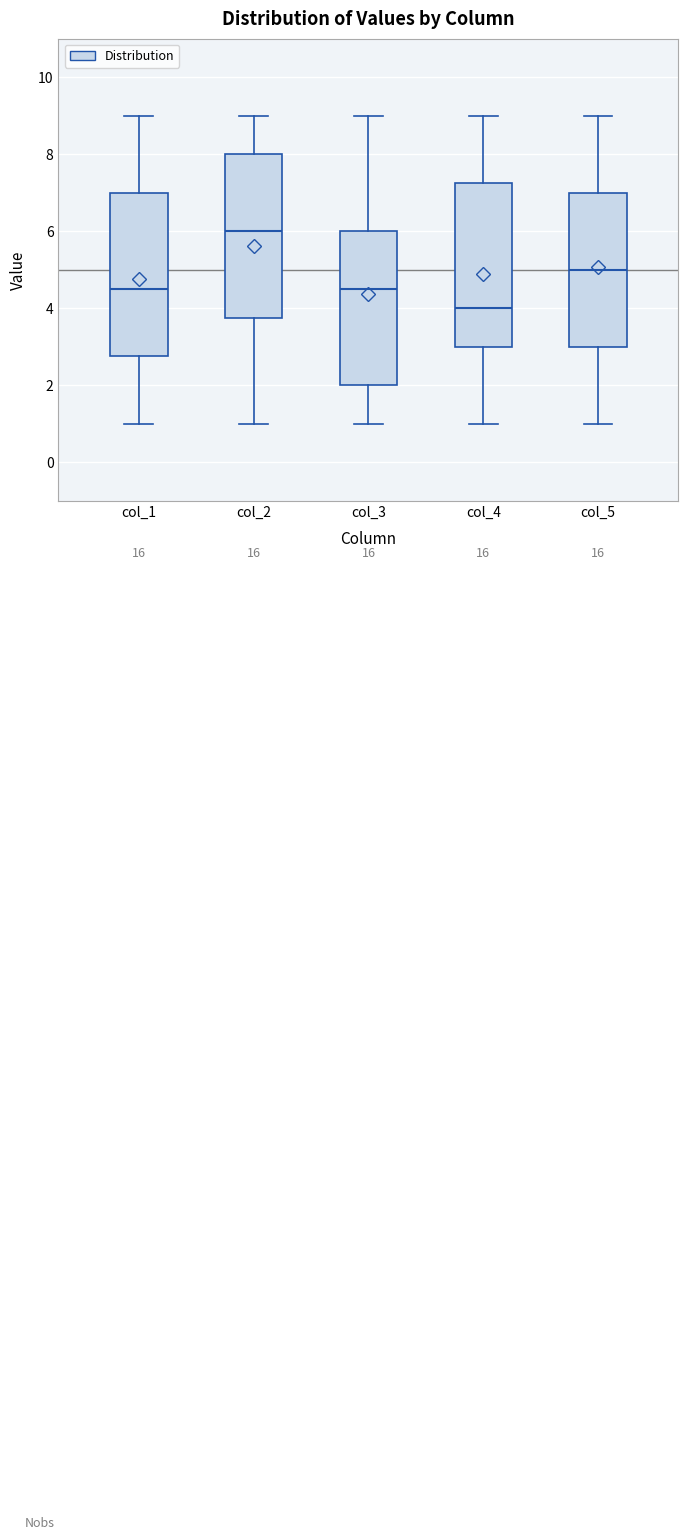

Which box has the highest median line?

col_2